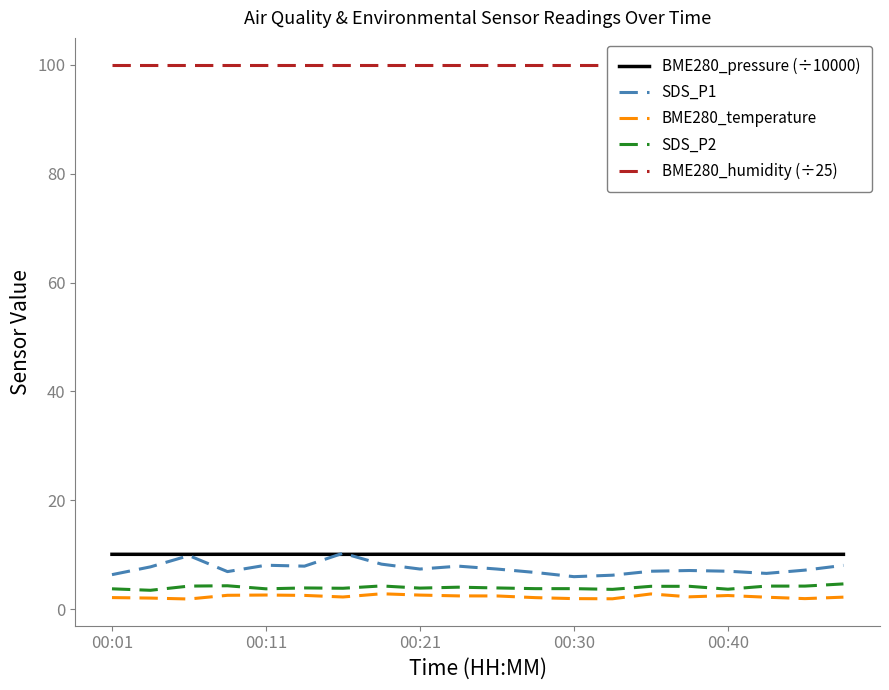

Is this an area chart (filled region under the line)?

No